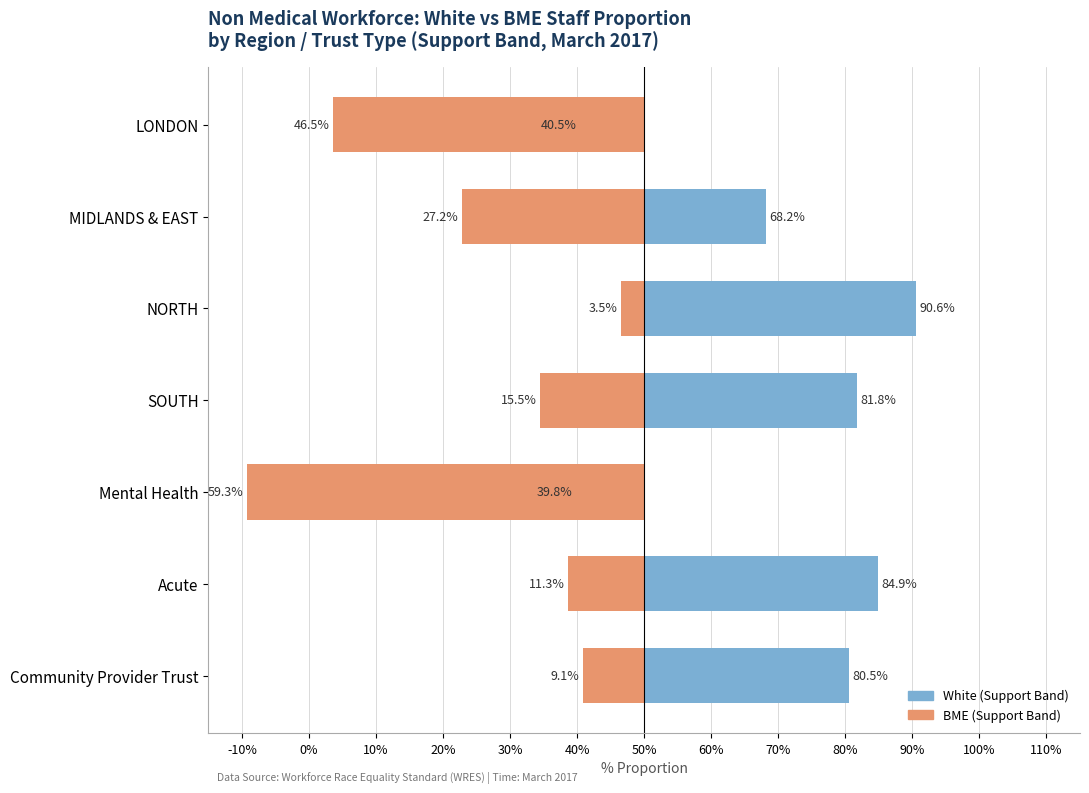

What value does the BME (proportion) series have at Acute?

-0.1